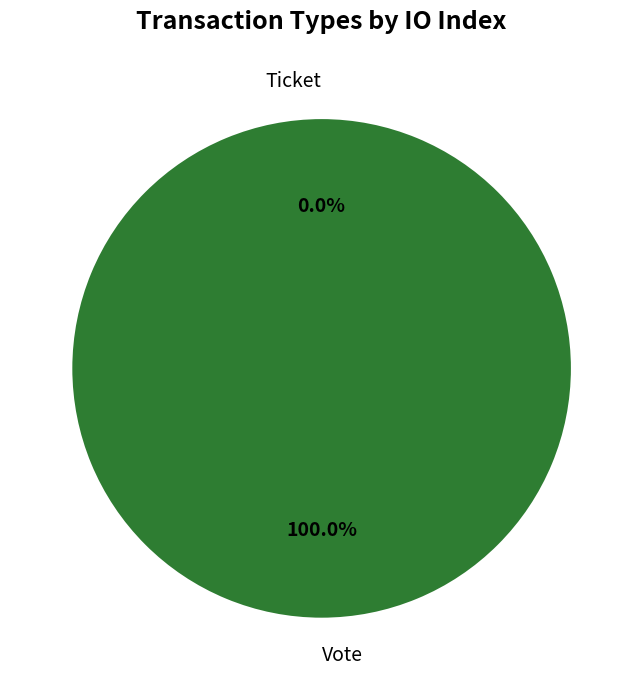

Do Ticket and Vote together represent more than half of the pie?

Yes